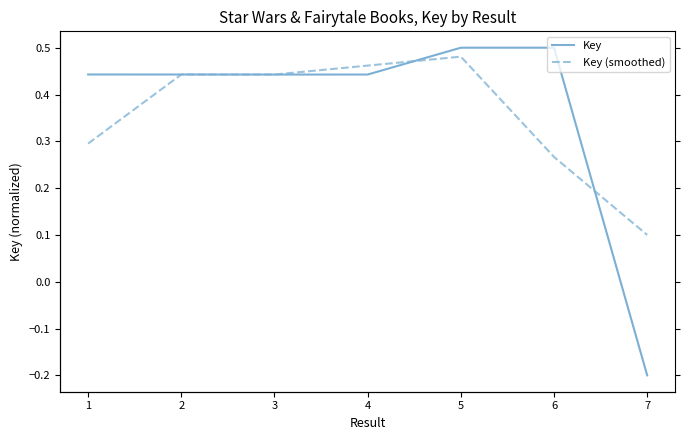

Rank the series at 3 from highest to lowest value.

Key (smoothed), Key